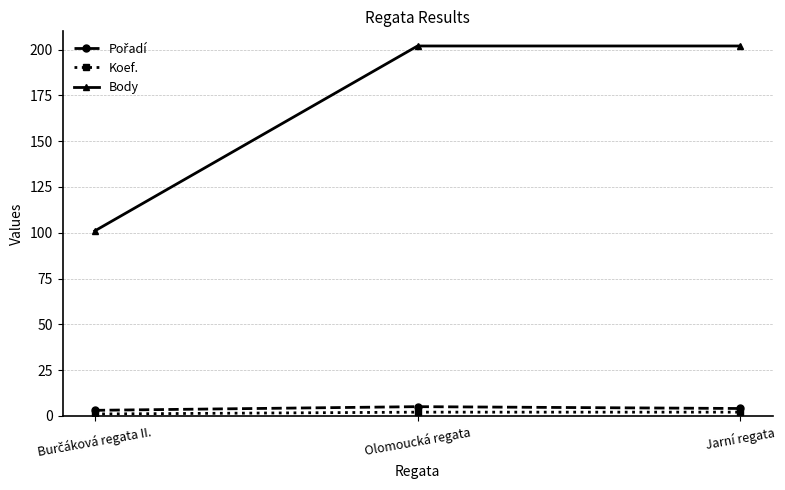

How many series are shown in this chart?

3